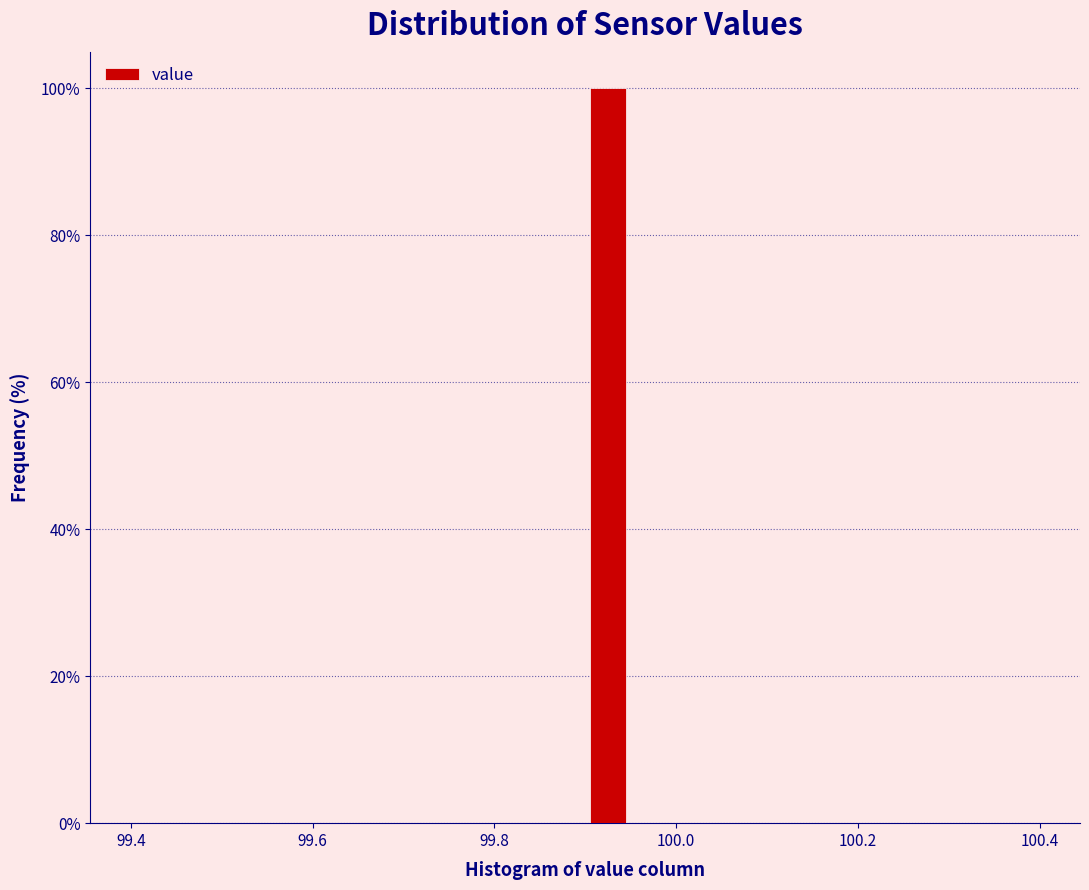

Read against the x-axis, roughly where is the centre of the tallest bar?

99.92